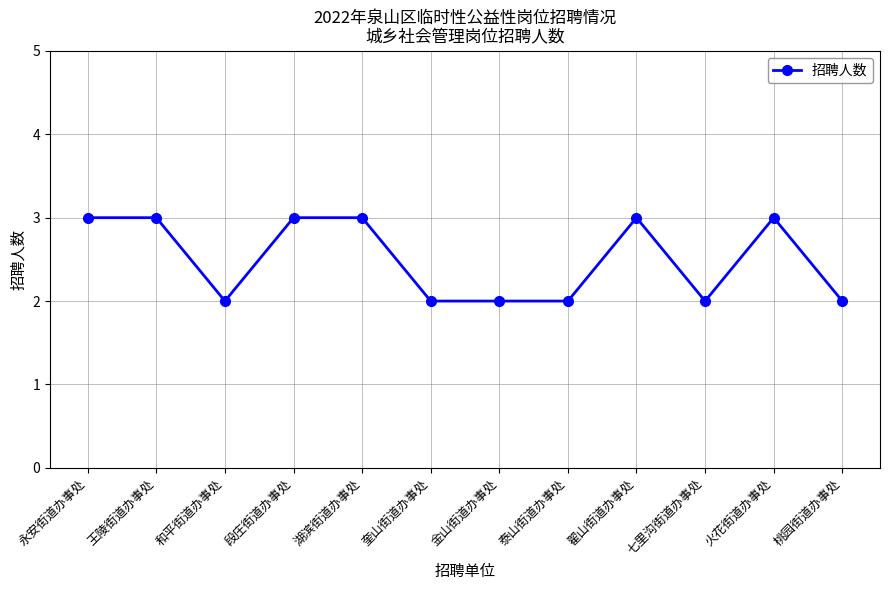

True or false: there are more than 1 points higher than both neighbors.

True